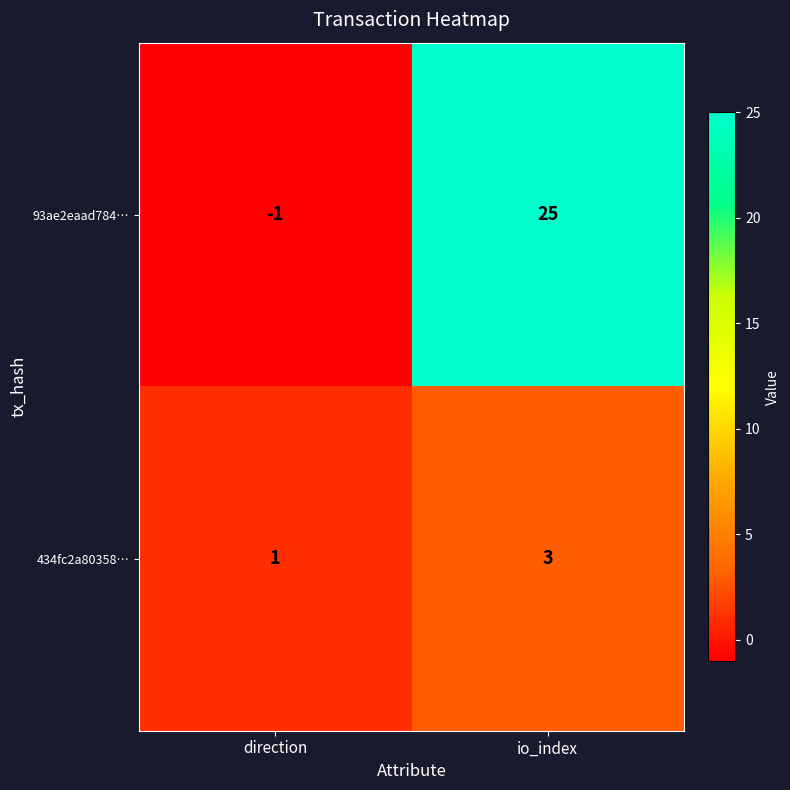

Reading left to right, transcribe all the data shown in this chart.

93ae2eaad784…: -1	25
434fc2a80358…: 1	3